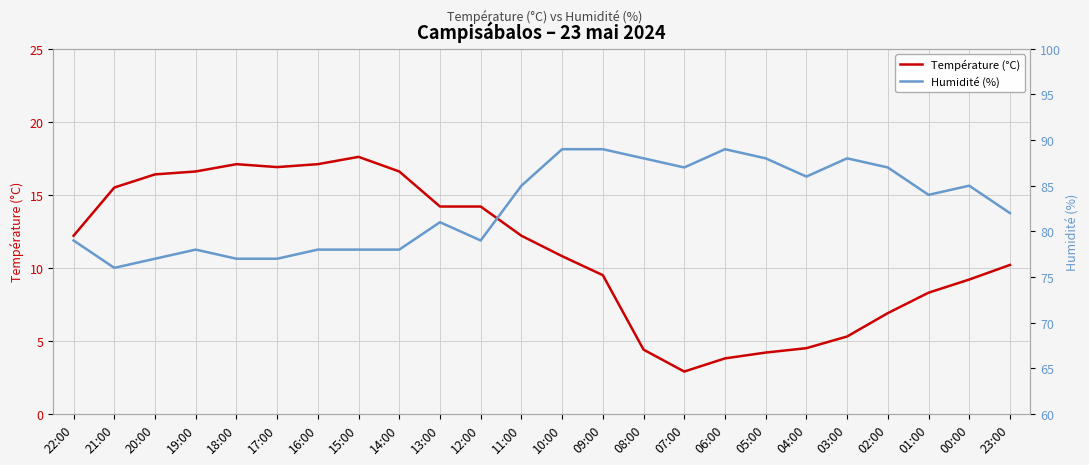

Read the Température (°C) value at 07:00.

2.9